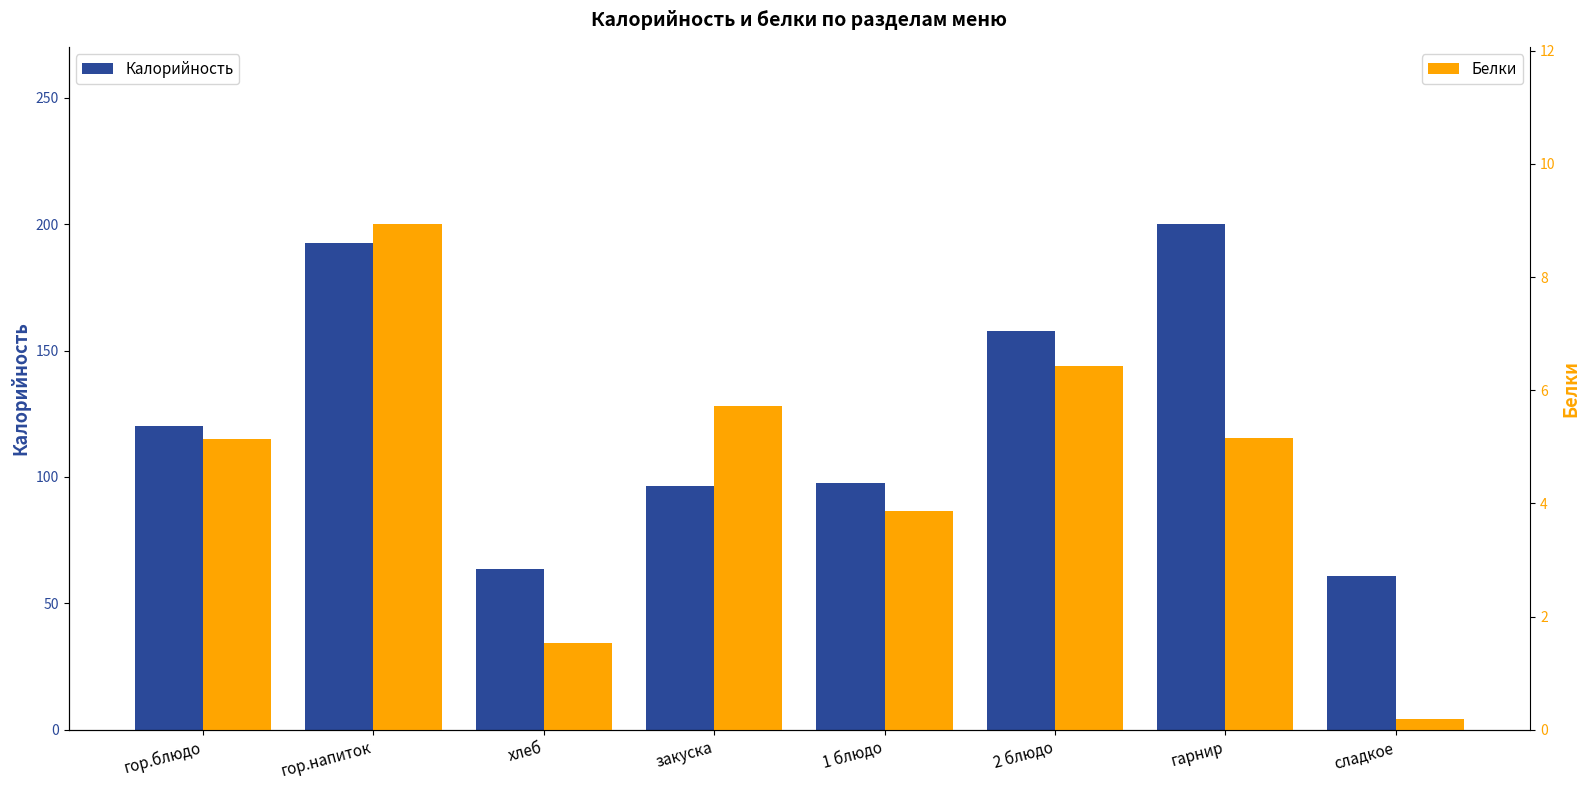

At which label does Белки first exceed 5?

гор.блюдо